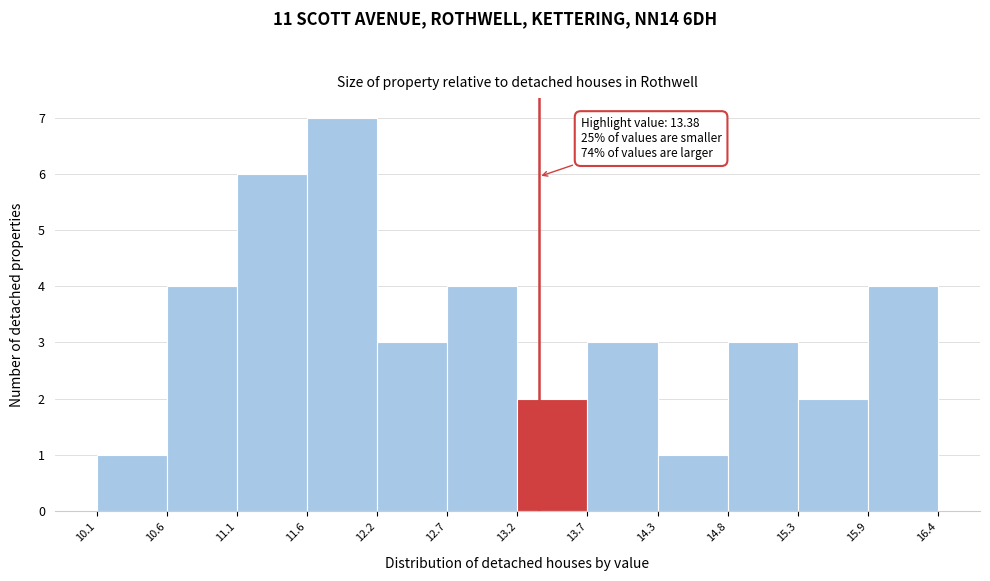

Which range on the x-axis has the tallest bar?

11.6 to 12.2